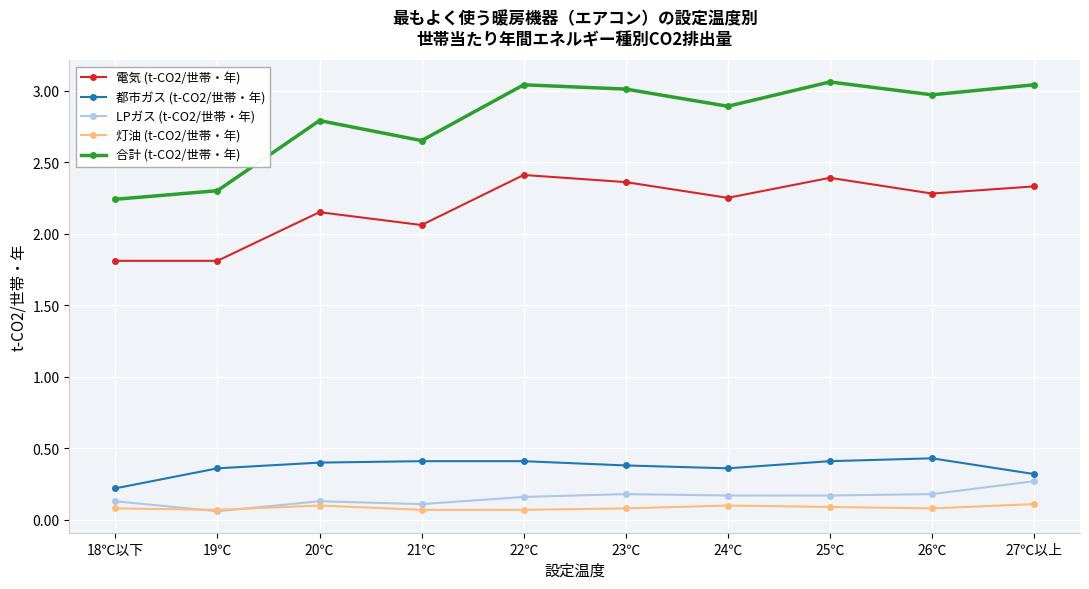

True or false: 灯油 (t-CO2/世帯・年) has more than 1 points higher than both neighbors.

True